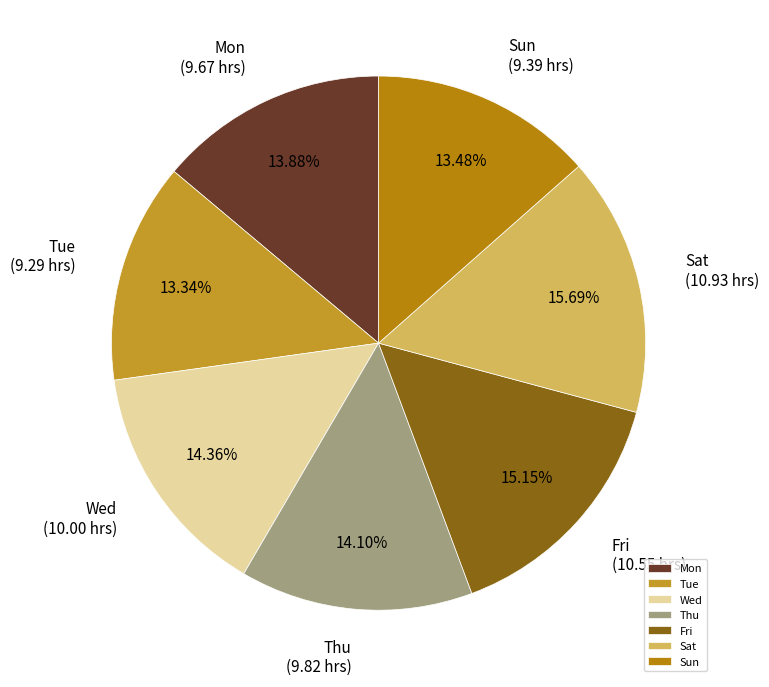

Is there a majority slice in this chart?

No